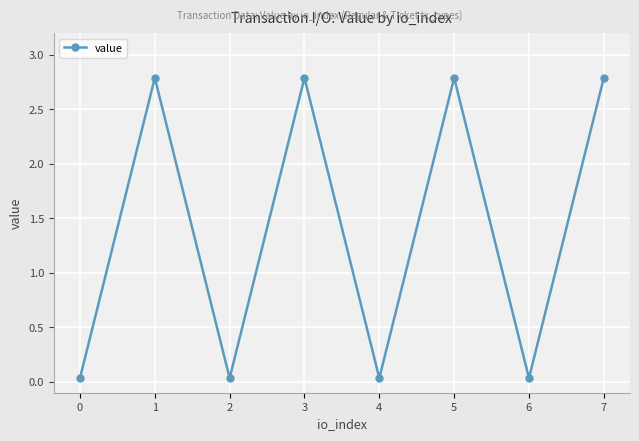

Which has a higher value, 5 or 4?

5